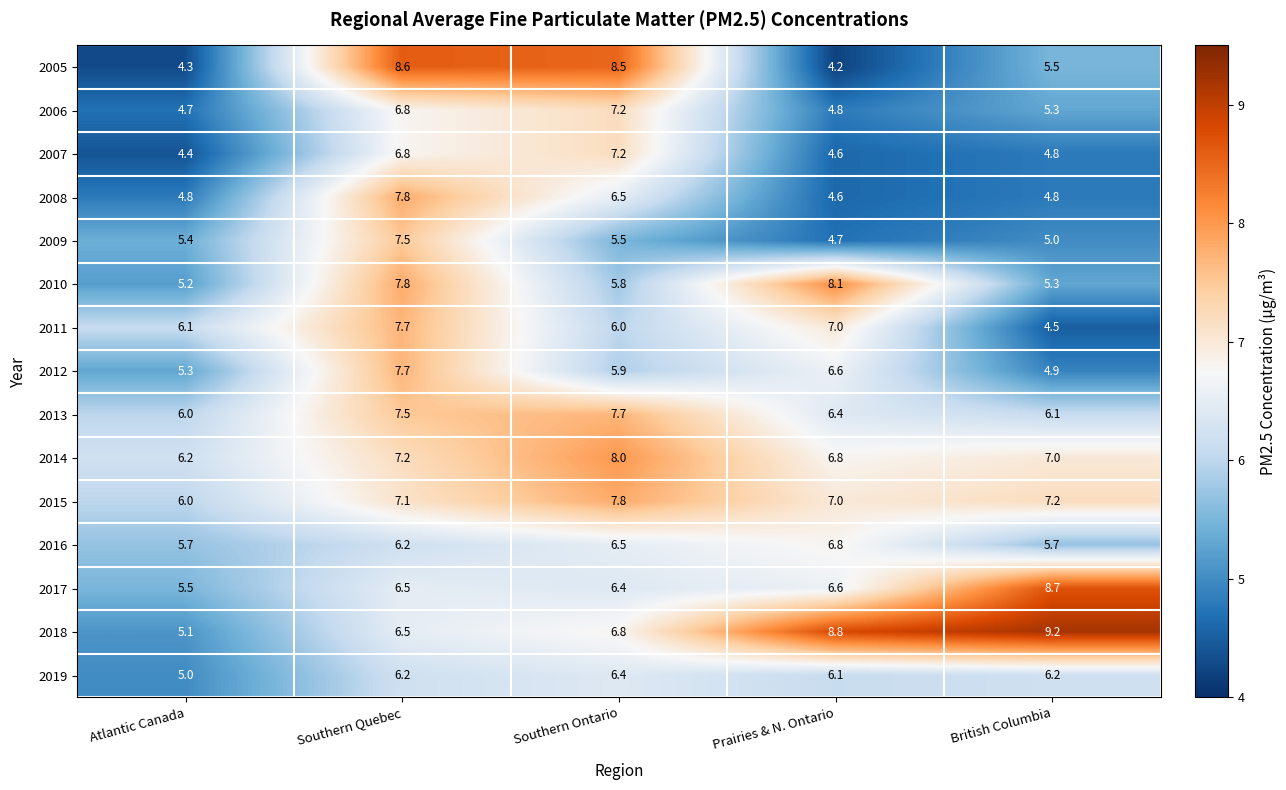

What is the total value across all series at British Columbia?

90.2